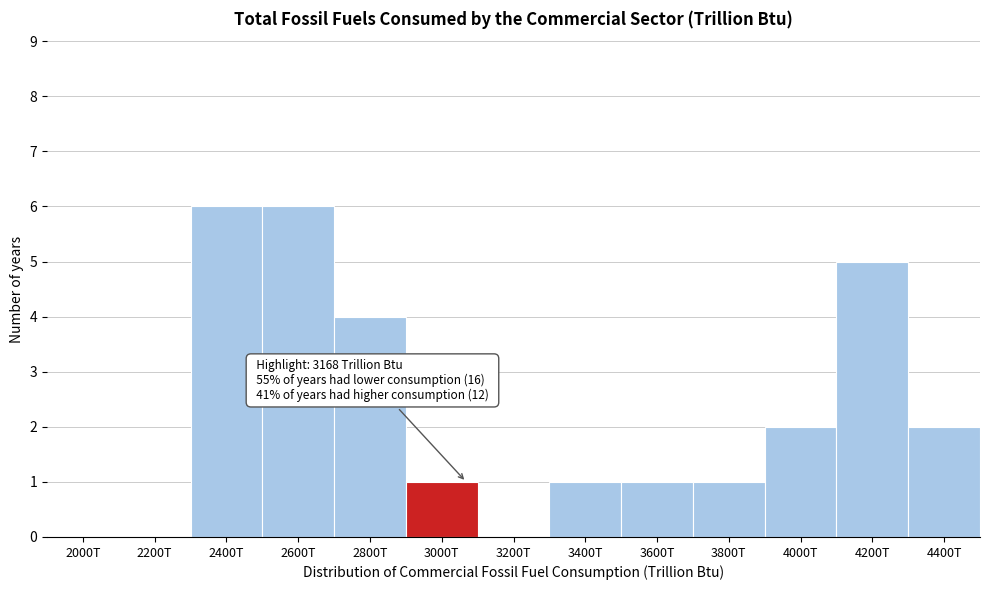

Reading left to right, list all the values displayed in this chart.

2000T=0	2200T=0	2400T=6	2600T=6	2800T=4	3000T=1	3200T=0	3400T=1	3600T=1	3800T=1	4000T=2	4200T=5	4400T=2